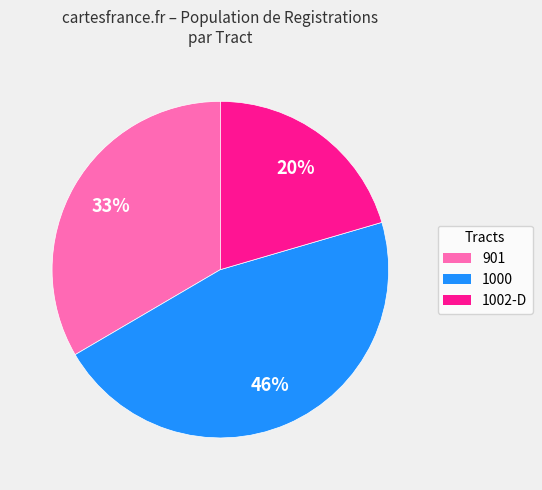

The 1000 slice represents 36% of the pie. True or false?

False